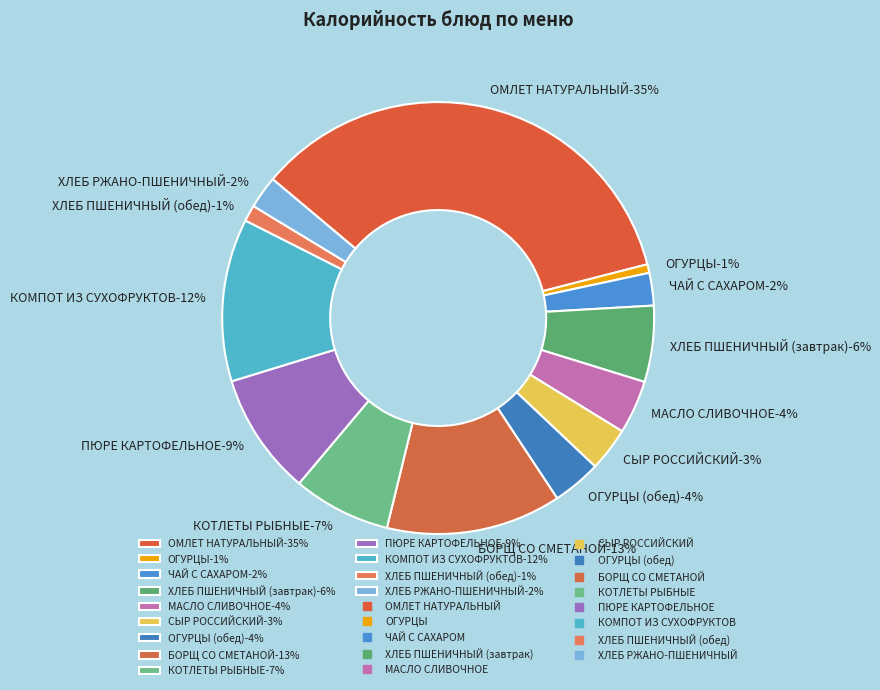

Count the number of slices in the pie.

13